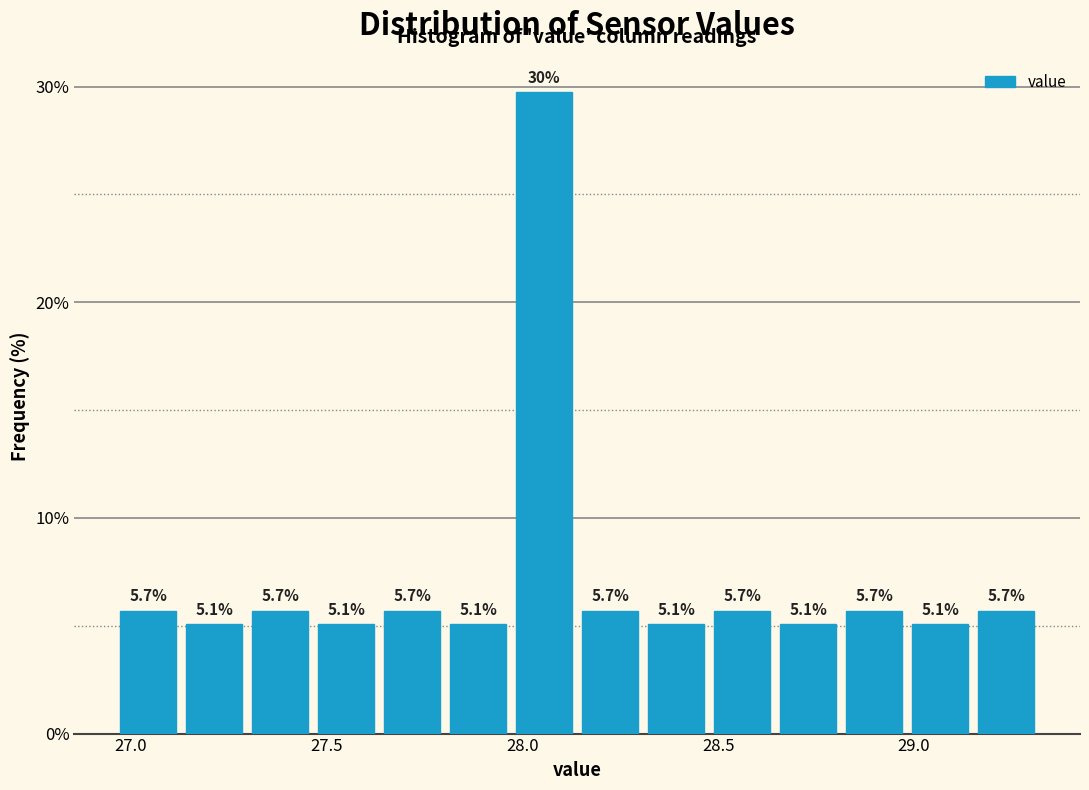

Read against the x-axis, roughly where is the centre of the tallest bar?

28.05